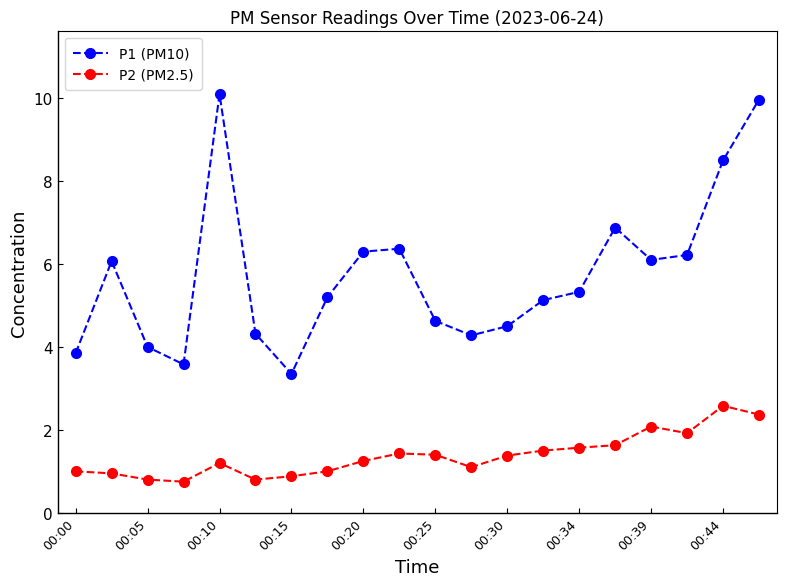

At how many categories does at least one series exceed 0?

20